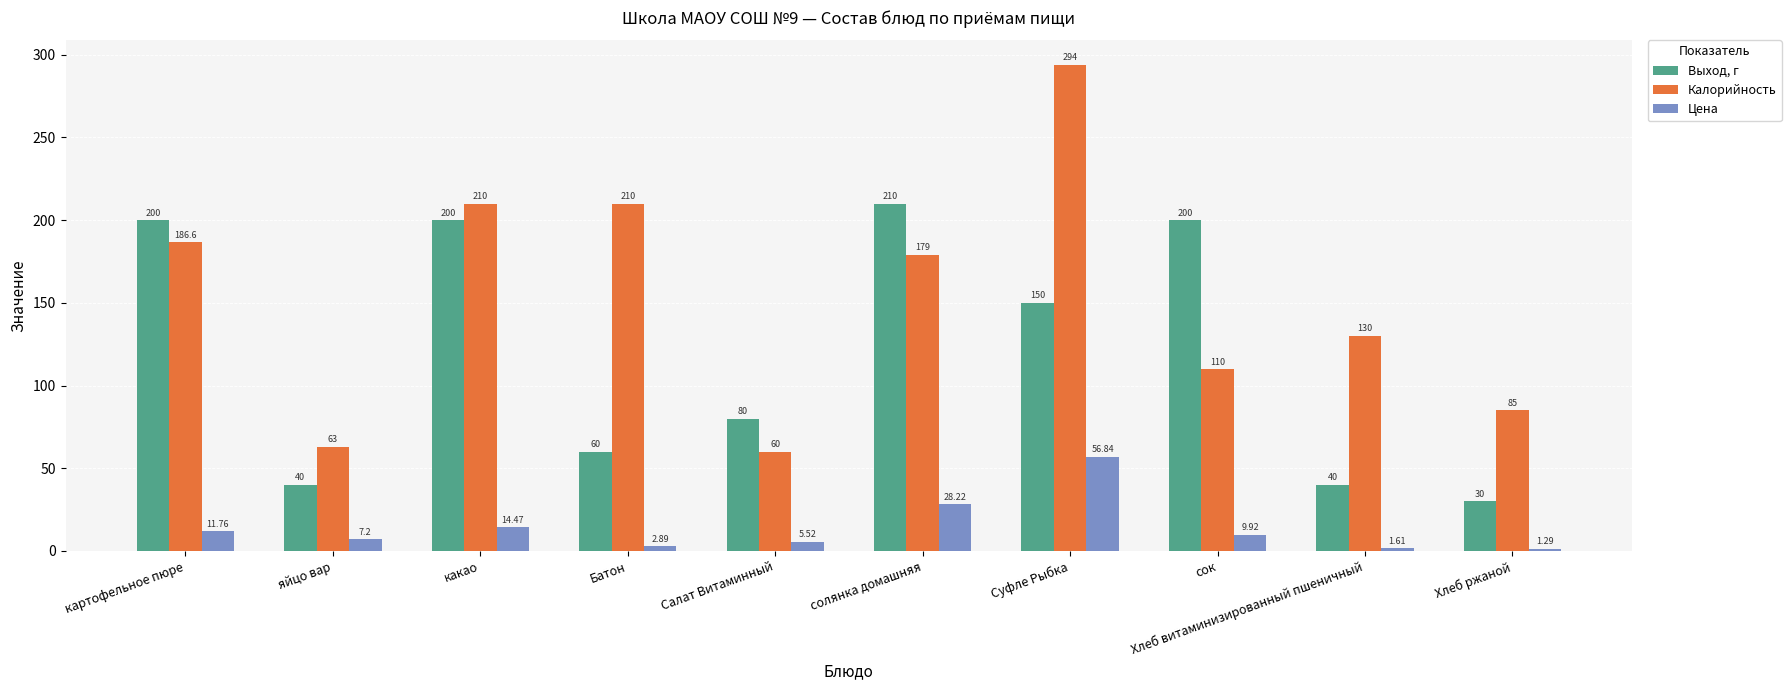

Which series has the largest range (max minus min)?

Калорийность